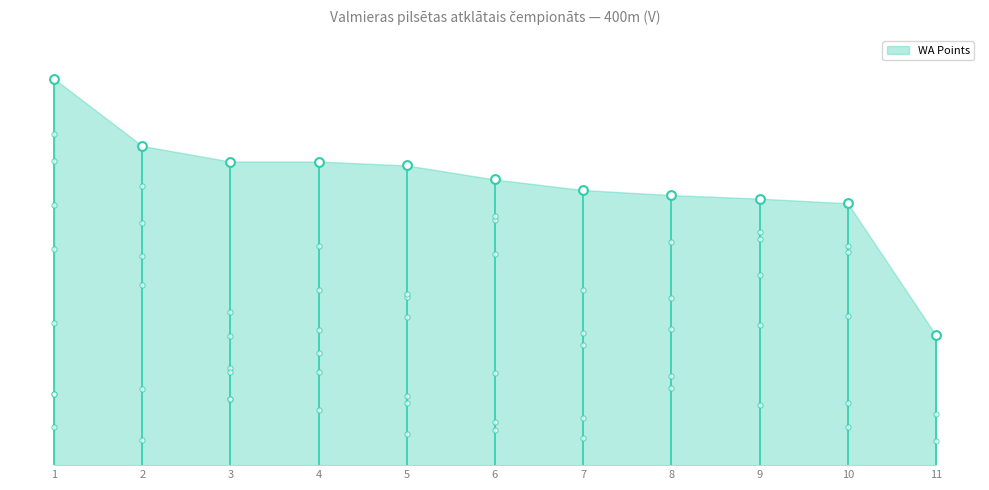

Between 7 and 1, which is larger?

1